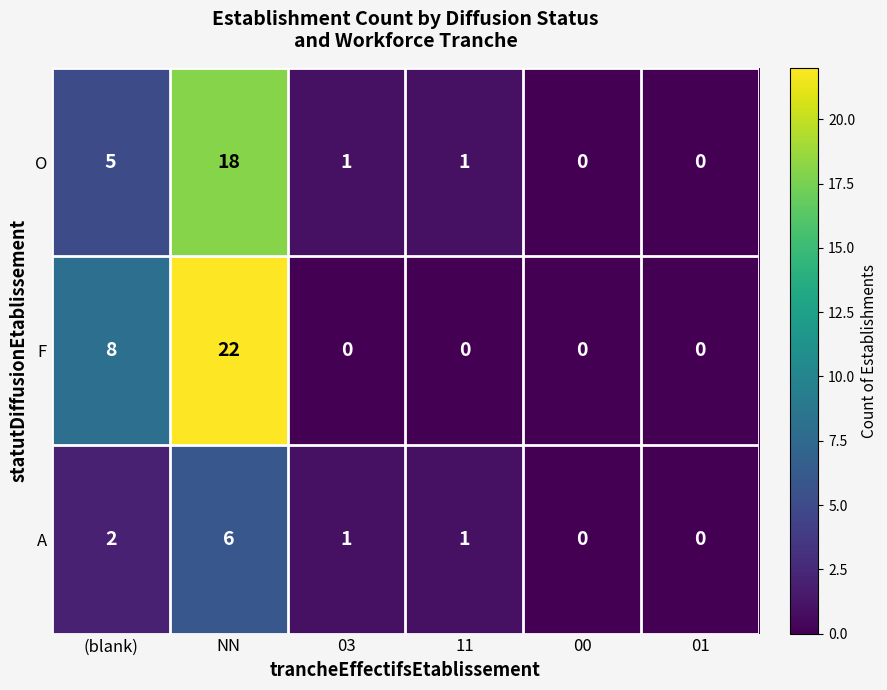

How many values in O are above zero?

4